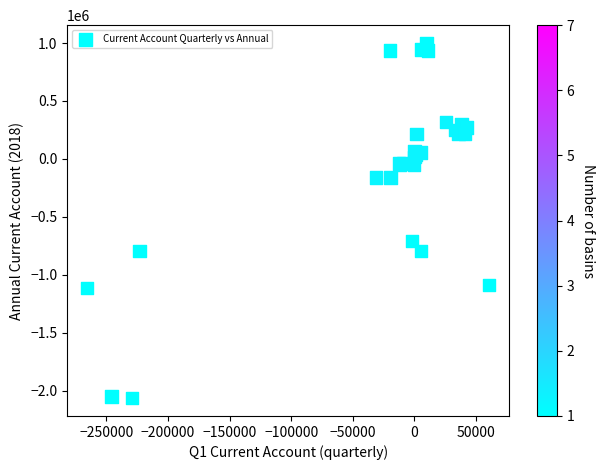

What Y value in the scatter plot is closest to -532236?

-706780.0